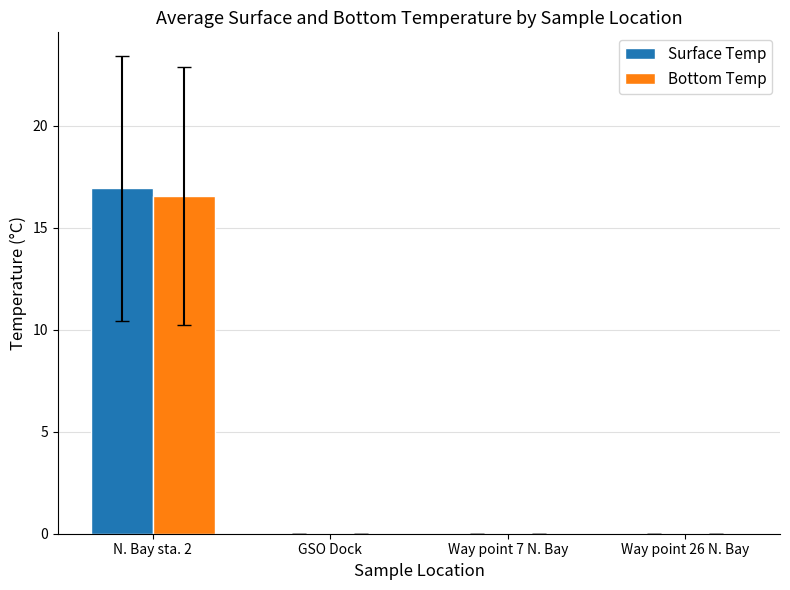

What is the total value across all series at N. Bay sta. 2?

33.5